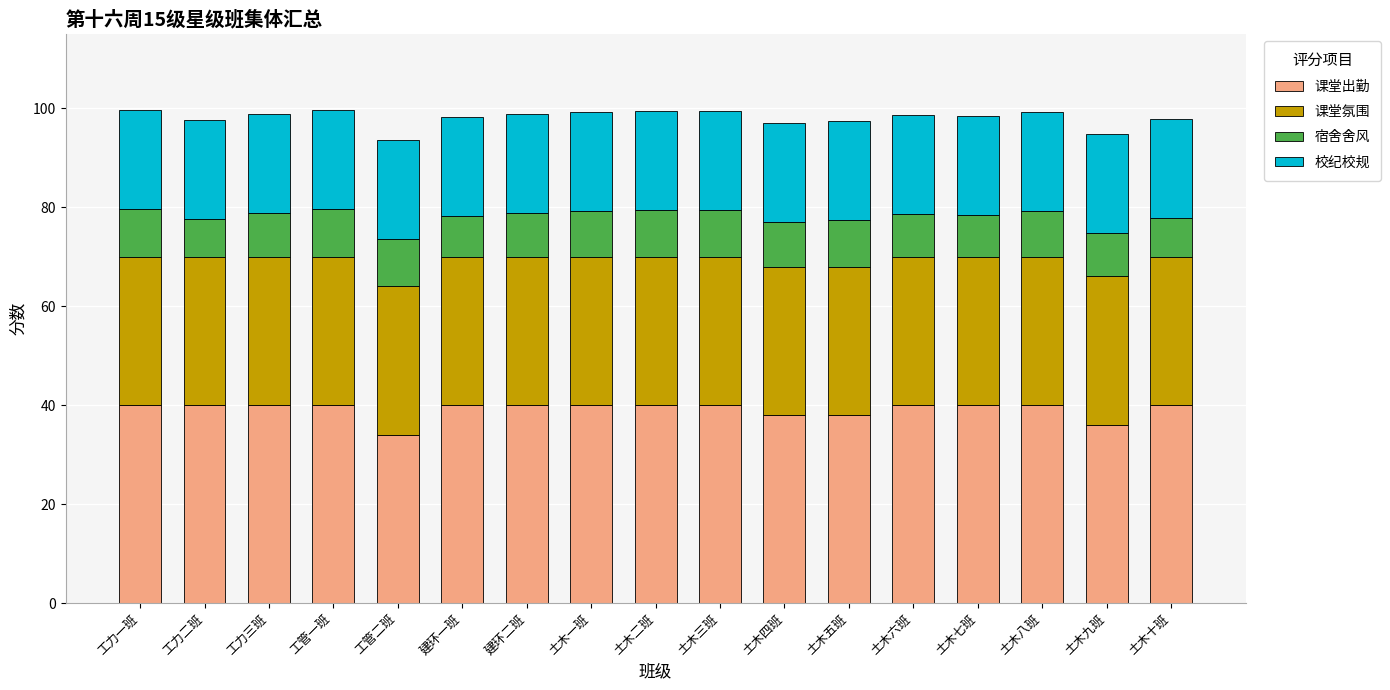

What is the total value across all series at 工管一班?

99.6